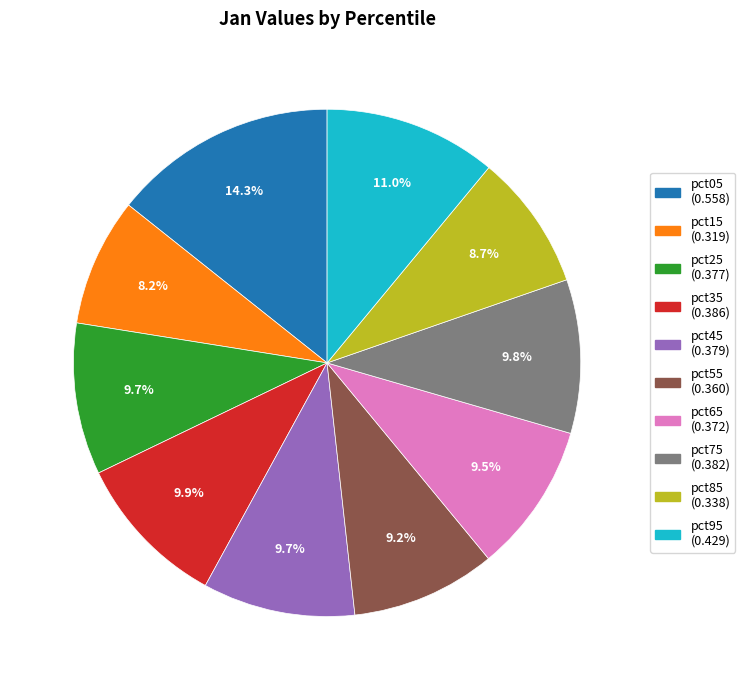

Does pct75 account for over 50% of the chart?

No